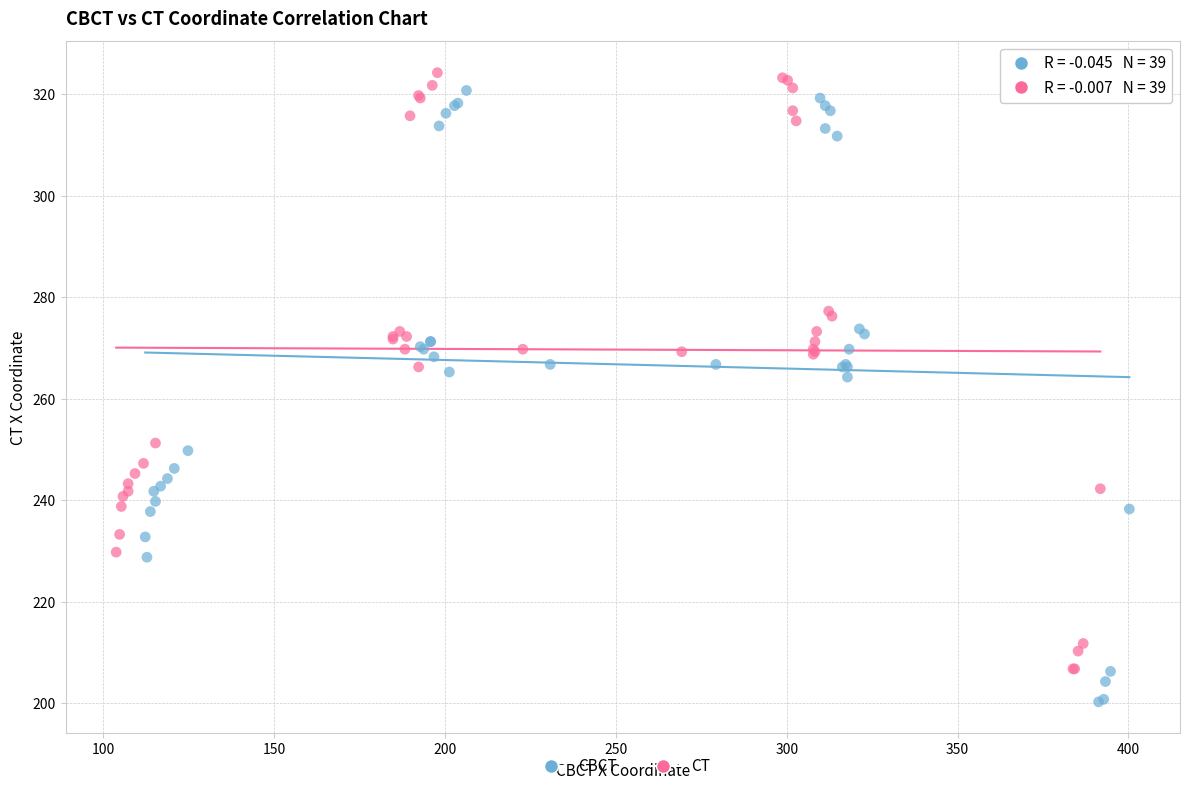

Which series reaches the minimum Y coordinate?

CBCT